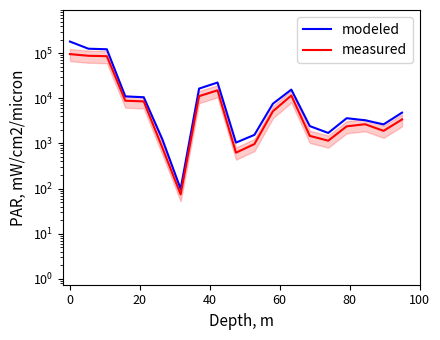

True or false: modeled and measured intersect in this chart.

False